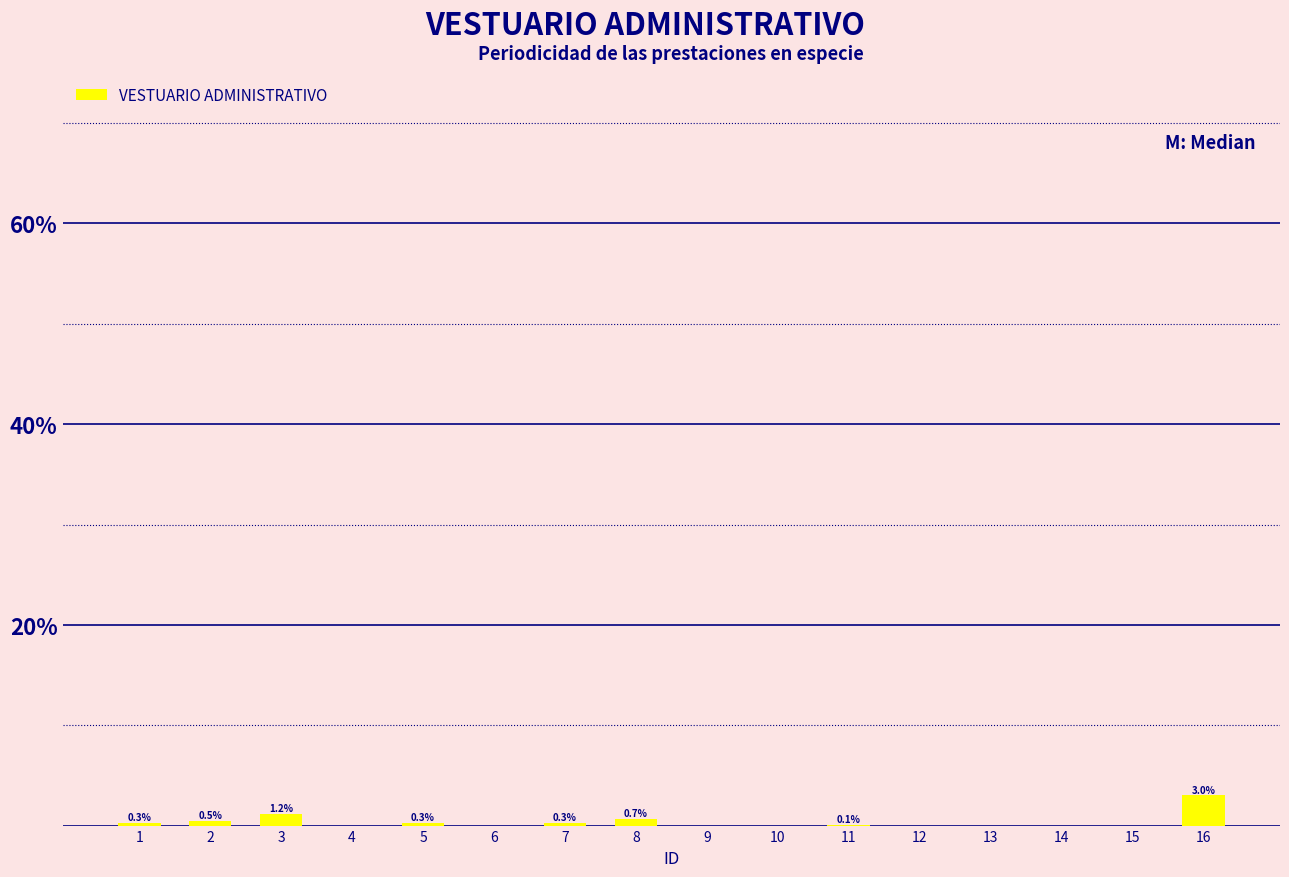

At which label is the value closest to 1?

3